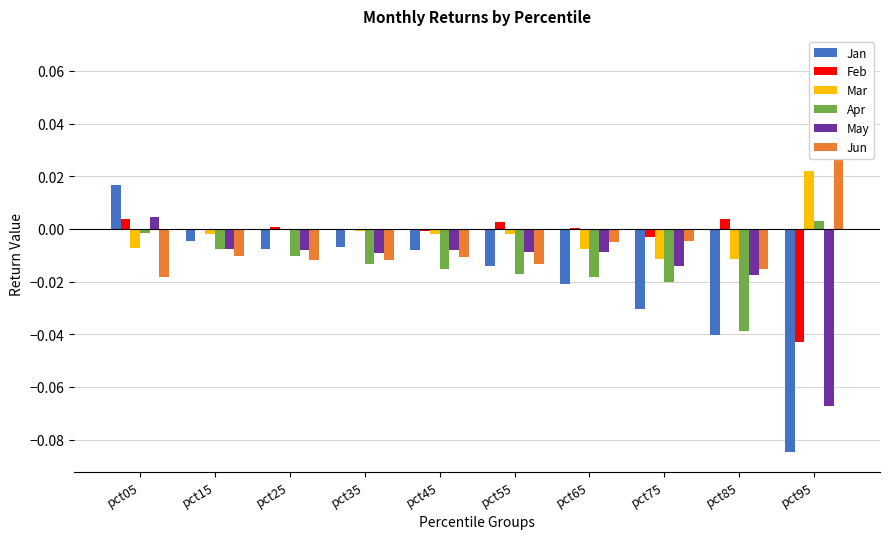

How many data points in Mar are less than 0?

9